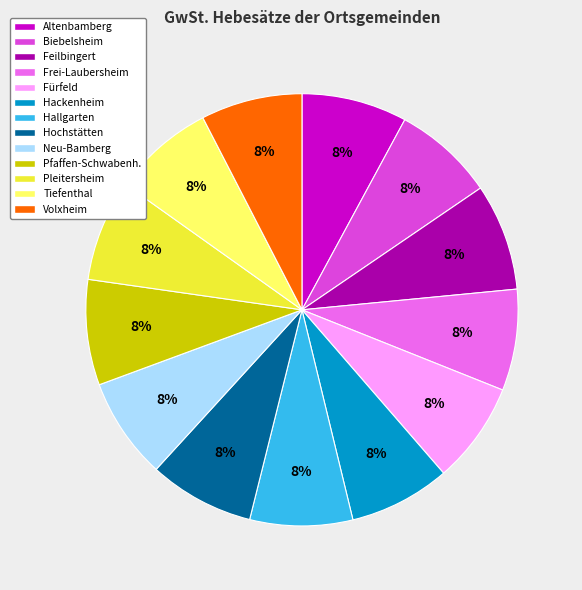

The Fürfeld slice represents 8% of the pie. True or false?

True